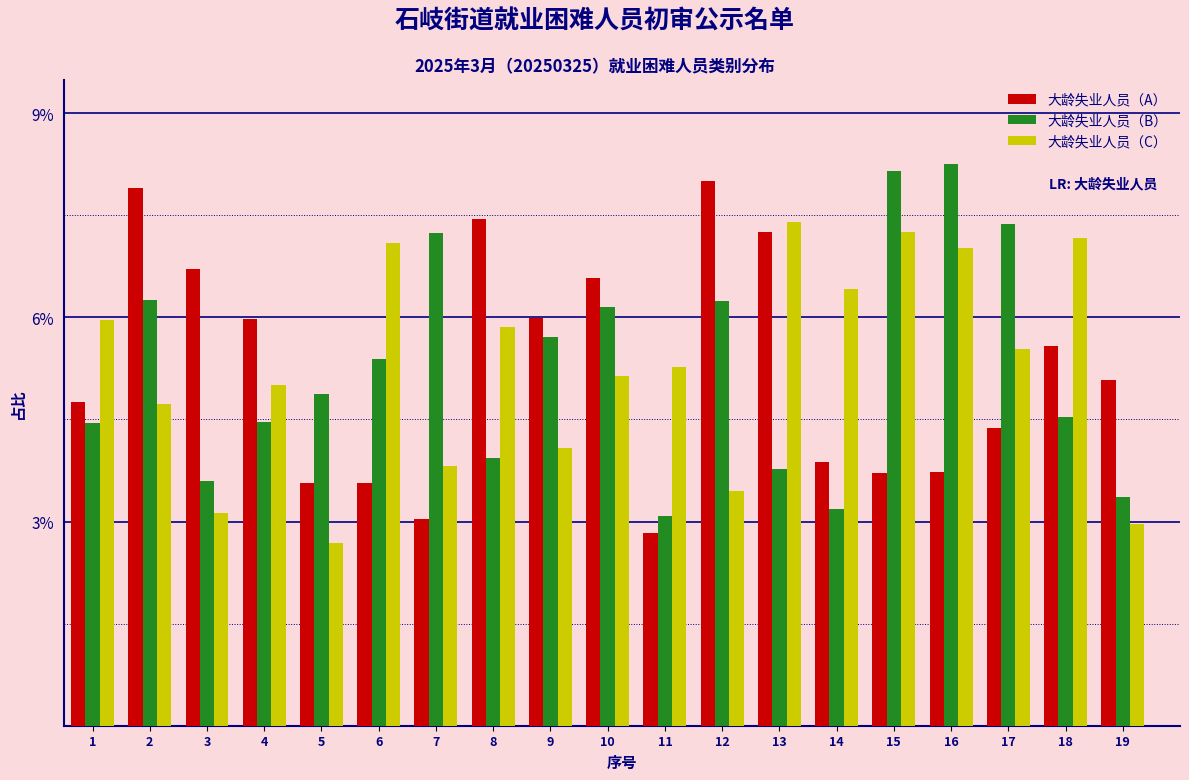

What are all the series names shown in the legend?

大龄失业人员（A）, 大龄失业人员（B）, 大龄失业人员（C）